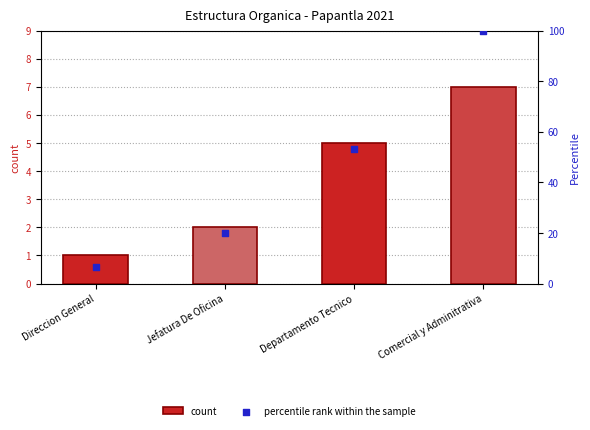

Which series reaches the maximum Y coordinate?

percentile rank within the sample